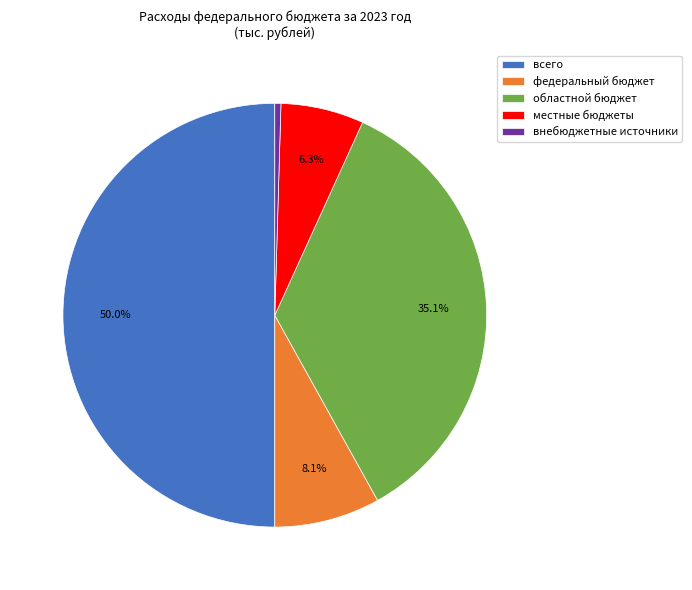

How many slices are in this pie chart?

5